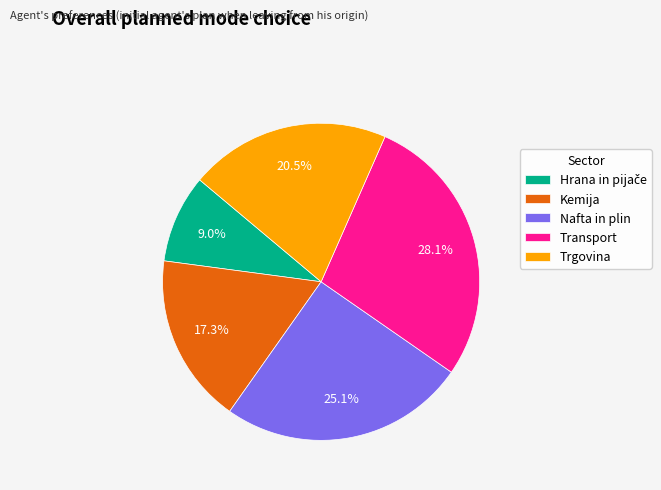

The Kemija slice represents 17% of the pie. True or false?

True